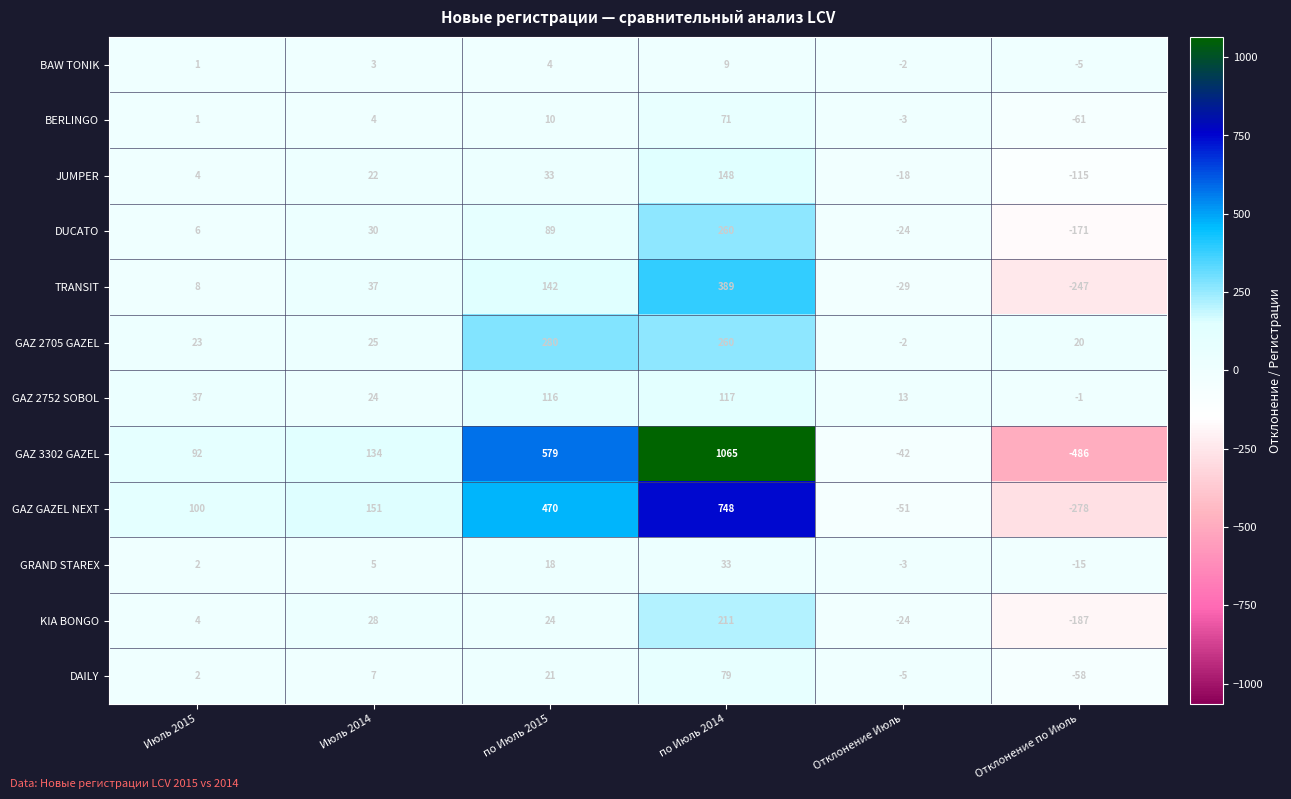

At how many categories does at least one series exceed 325?

2